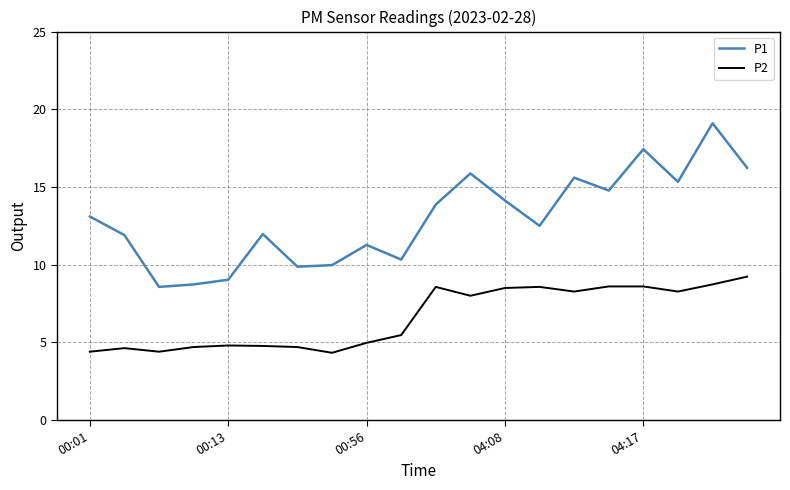

What is the difference between the maximum and minimum values in the P1 series?

10.5